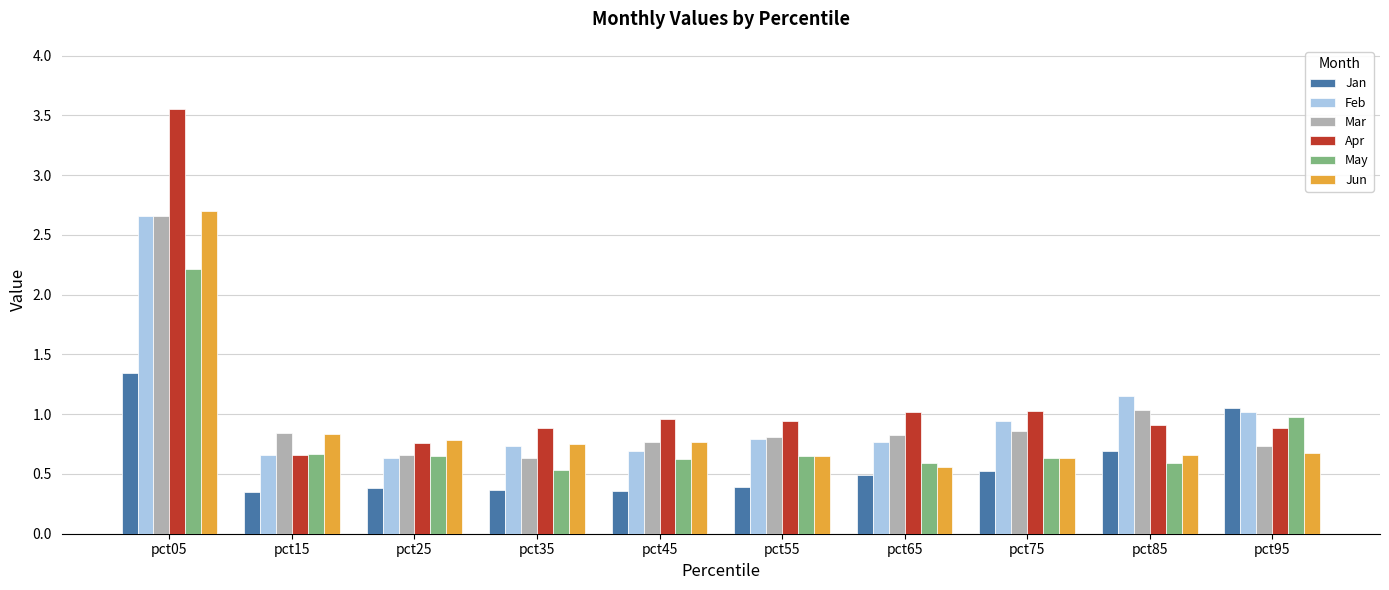

Which category has the highest value across all series?

pct05